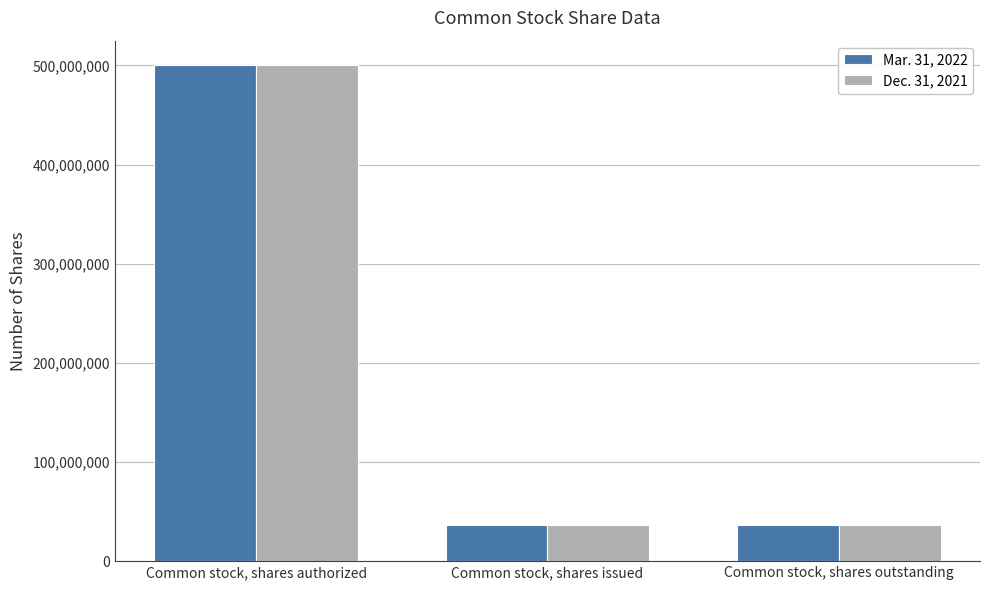

Reading right to left, extract all data points from this chart.

Mar. 31, 2022: 36287568	36287568	500000000
Dec. 31, 2021: 36234624	36234624	500000000